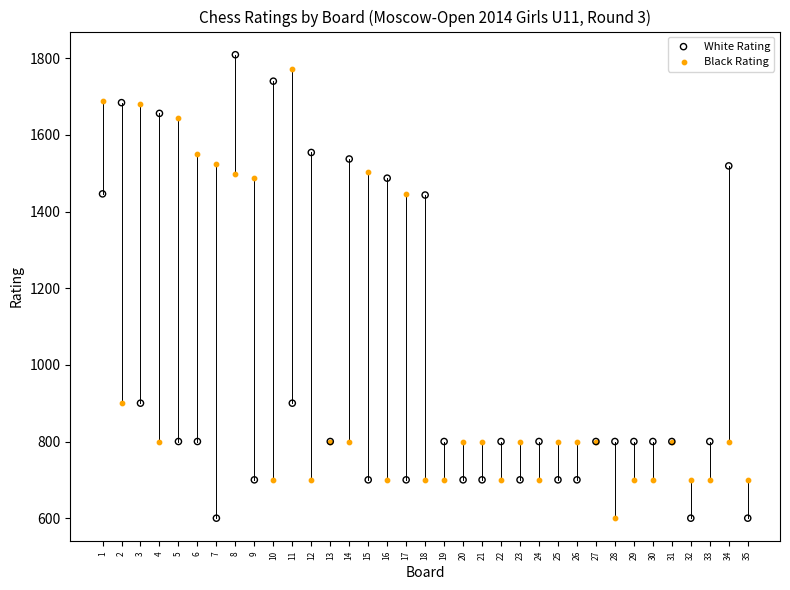

What is the X range (max minus min) for the scatter plot?

34